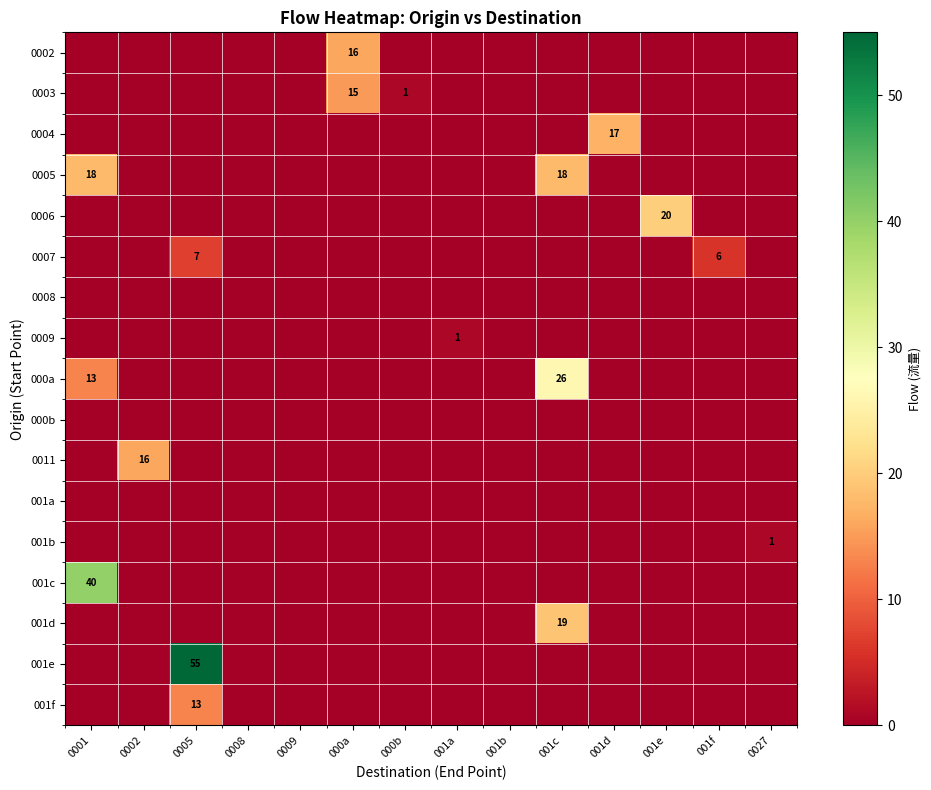

How many data points in 0009 are above 0?

1